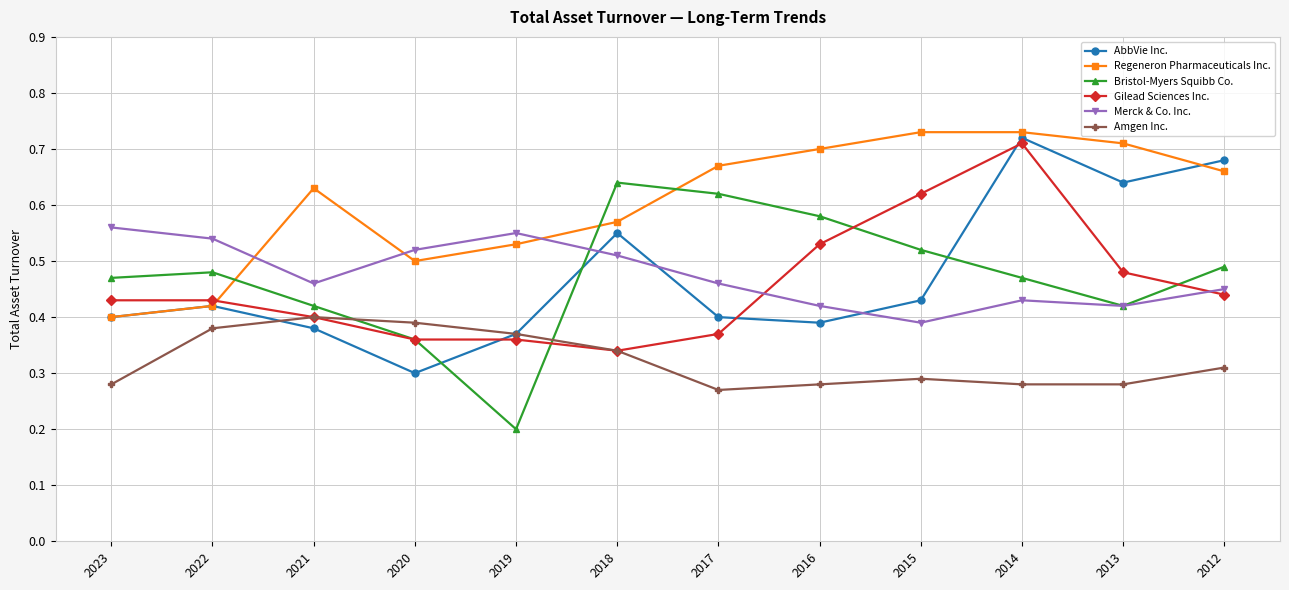

How many times do Bristol-Myers Squibb Co. and Amgen Inc. cross each other?

2